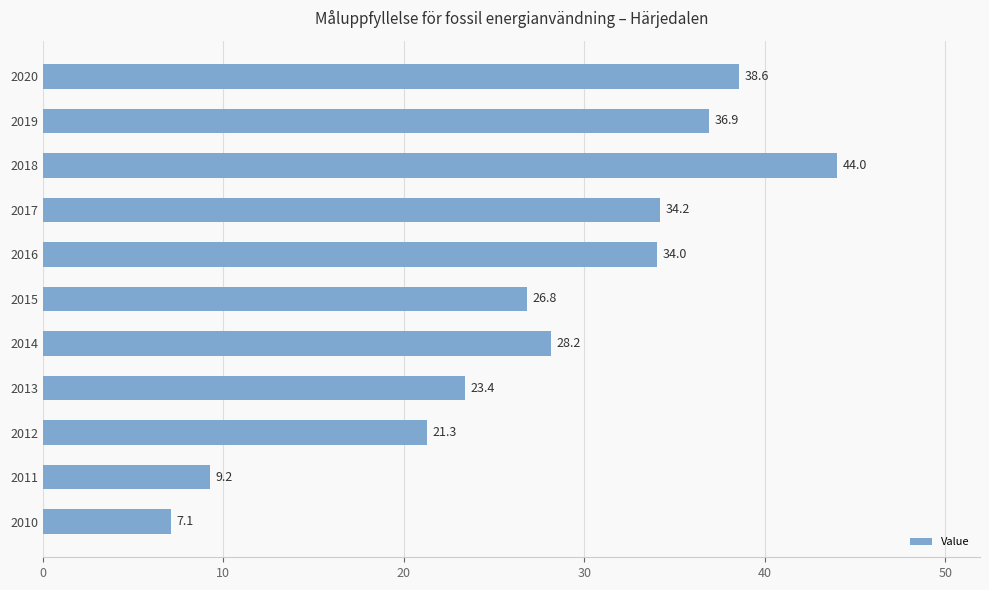

Rank the categories by value from highest to lowest.

2018, 2020, 2019, 2017, 2016, 2014, 2015, 2013, 2012, 2011, 2010